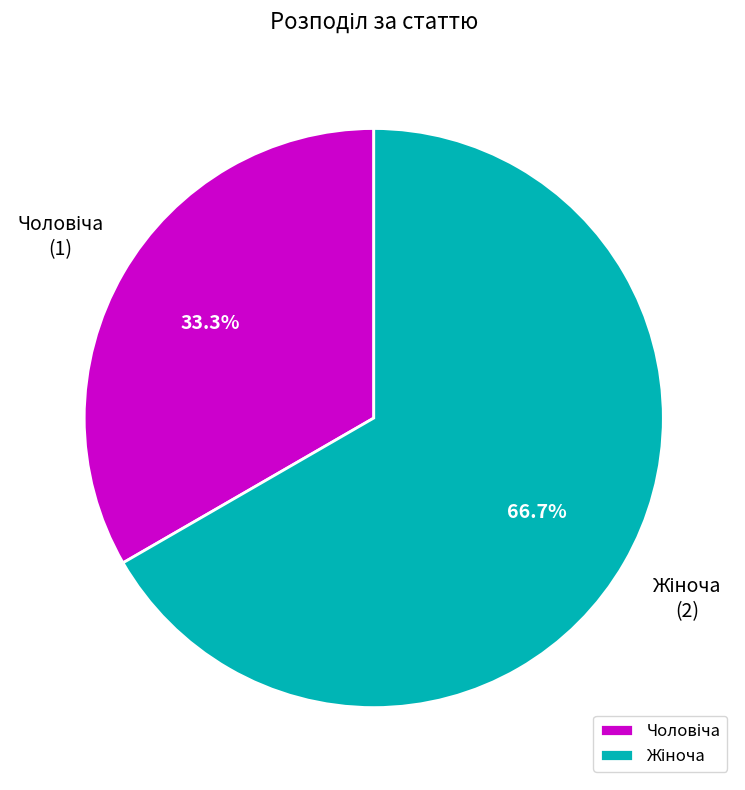

Is there a majority slice in this chart?

Yes